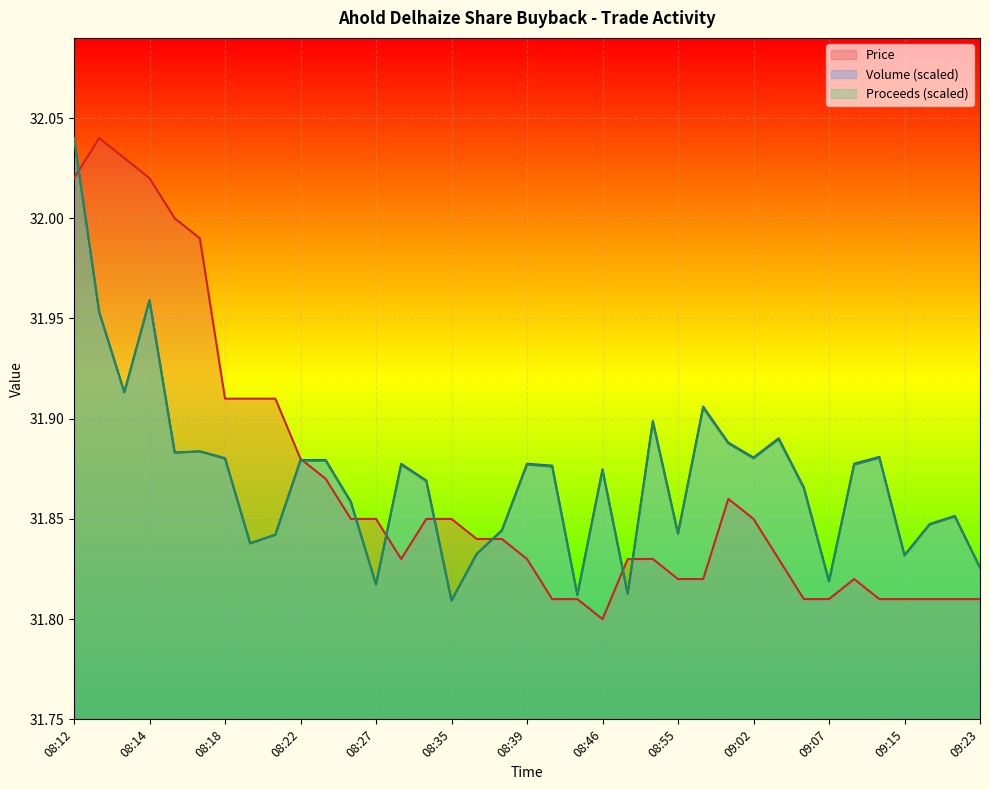

At which category is the sum across all series the highest?

08:12